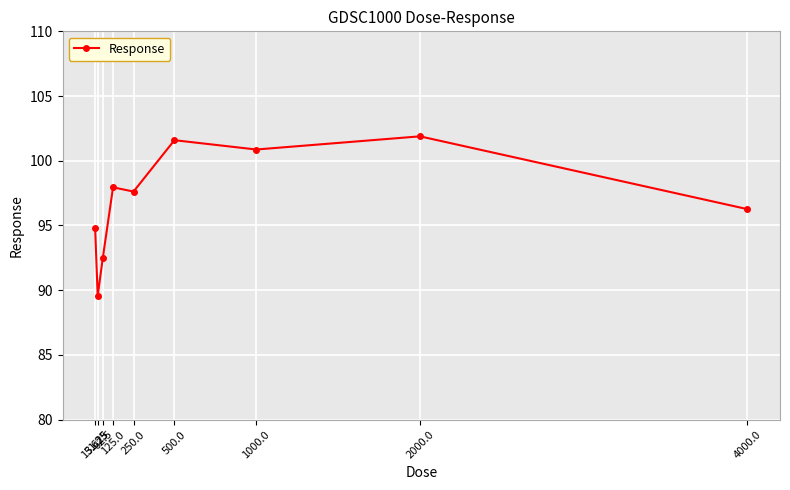

List the labels in order of value, largest first.

2000.0, 500.0, 1000.0, 125.0, 250.0, 4000.0, 15.625, 62.5, 31.25